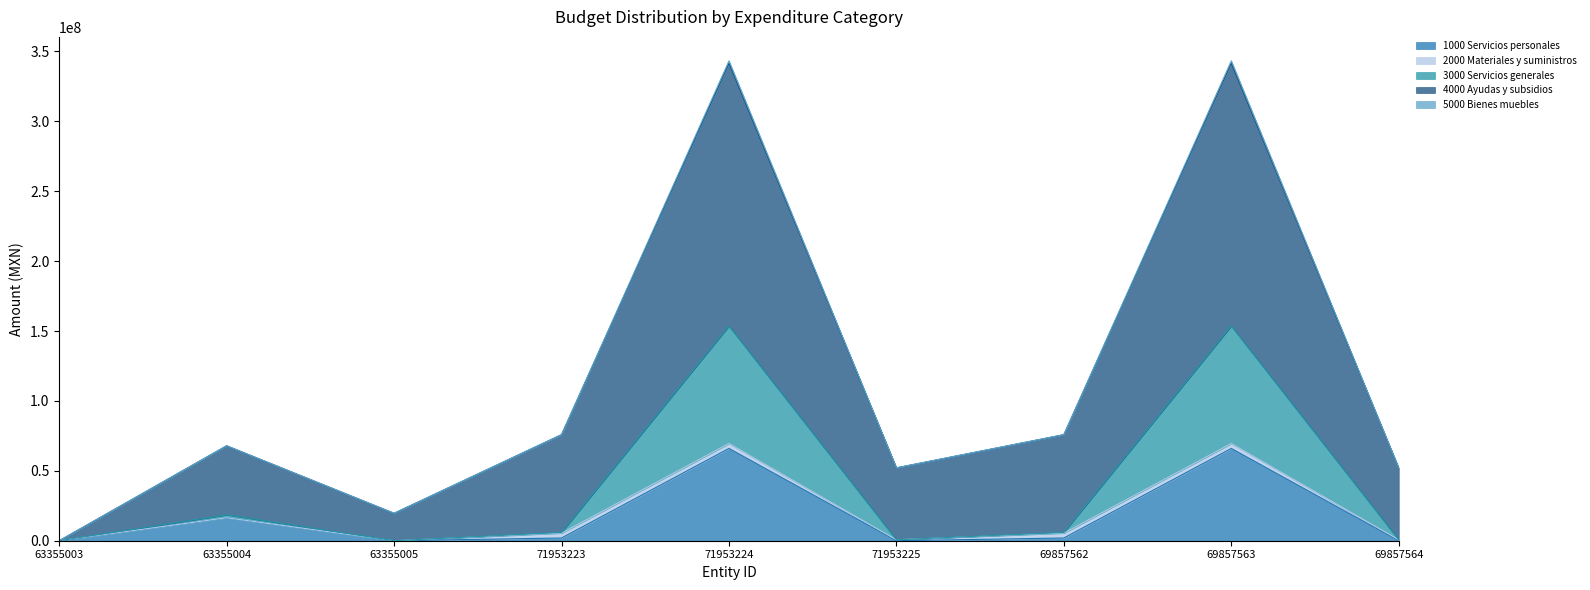

What is the sum of all 5000 Bienes muebles values?

167731396.1